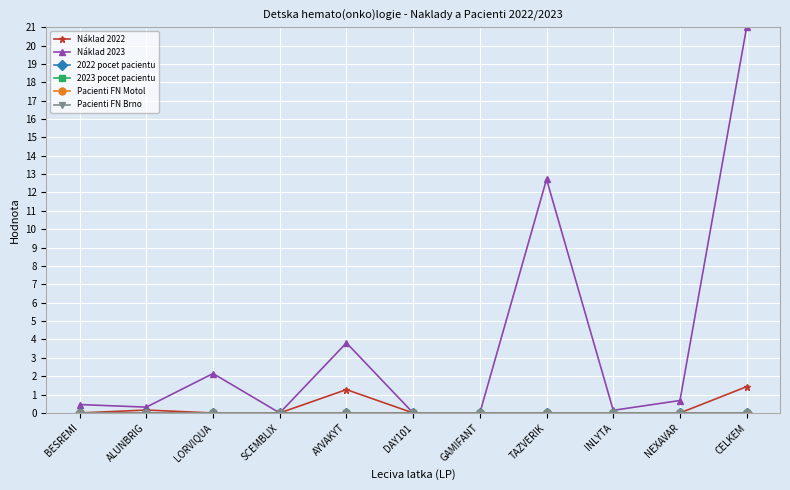

True or false: Náklad 2022 has a value of 0.0 at TAZVERIK.

True